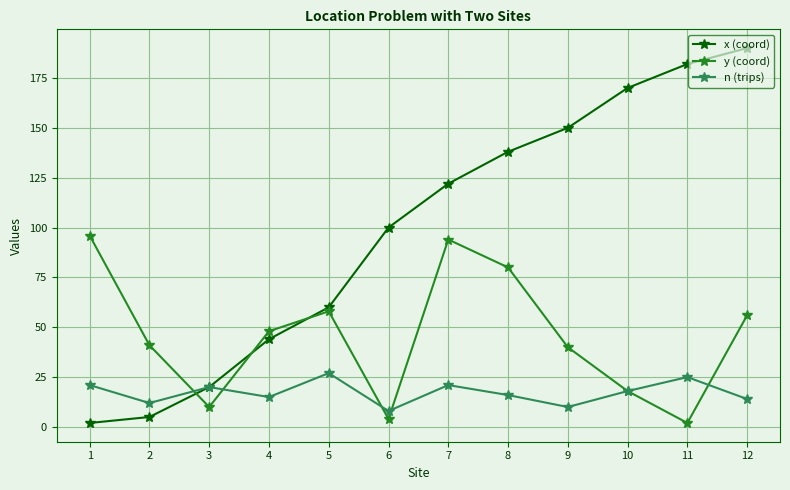

Which series has the largest total across all categories?

x (coord)